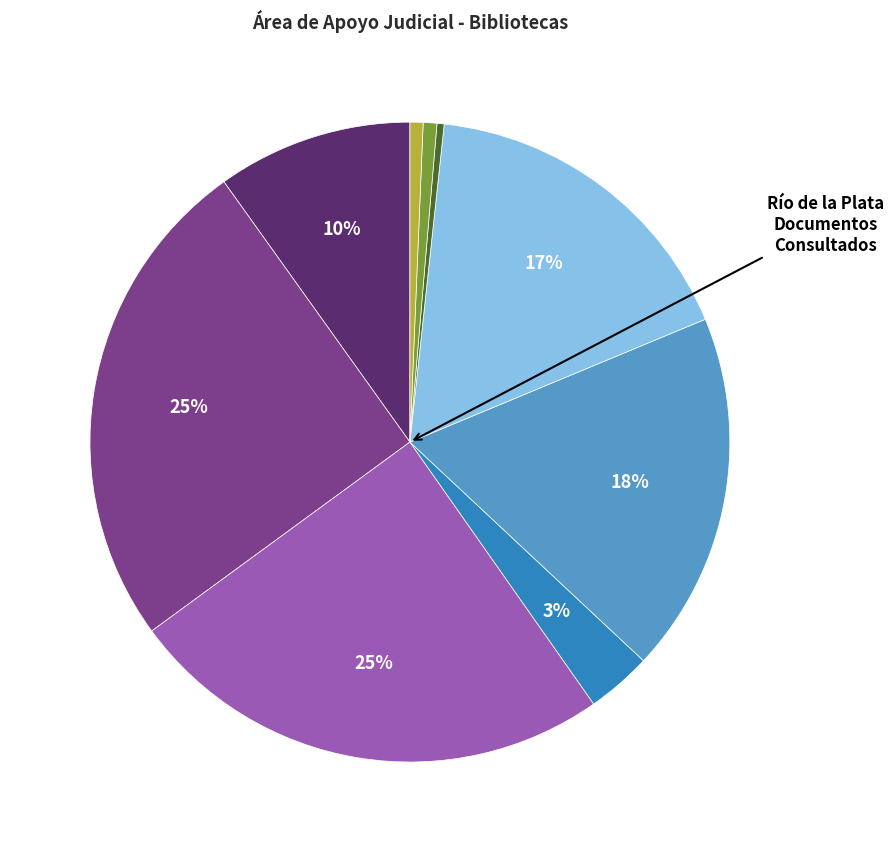

To the nearest percent, what is the average slice percentage?

11%